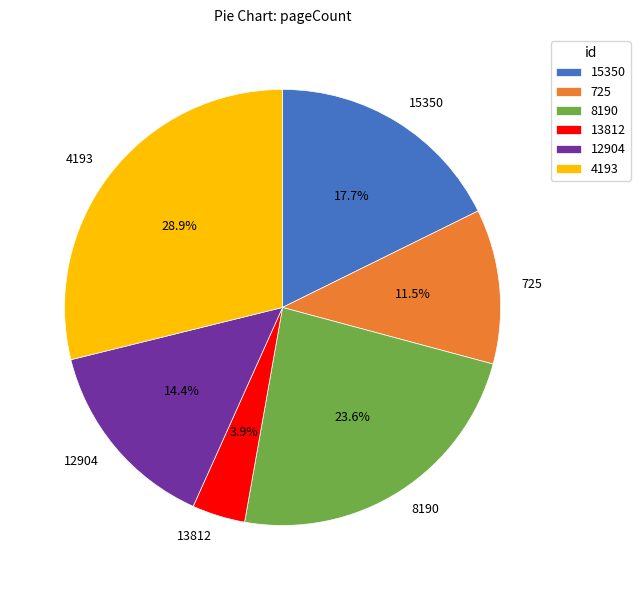

Rank the categories by value from lowest to highest.

13812, 725, 12904, 15350, 8190, 4193